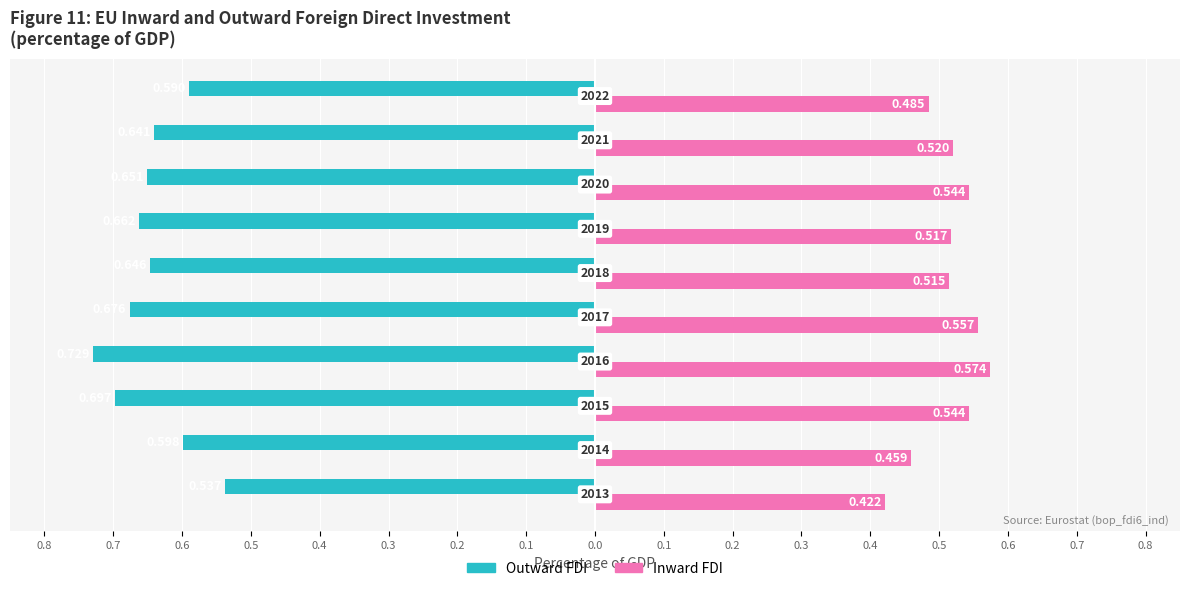

What is the lowest value of the Outward FDI series?

-0.7